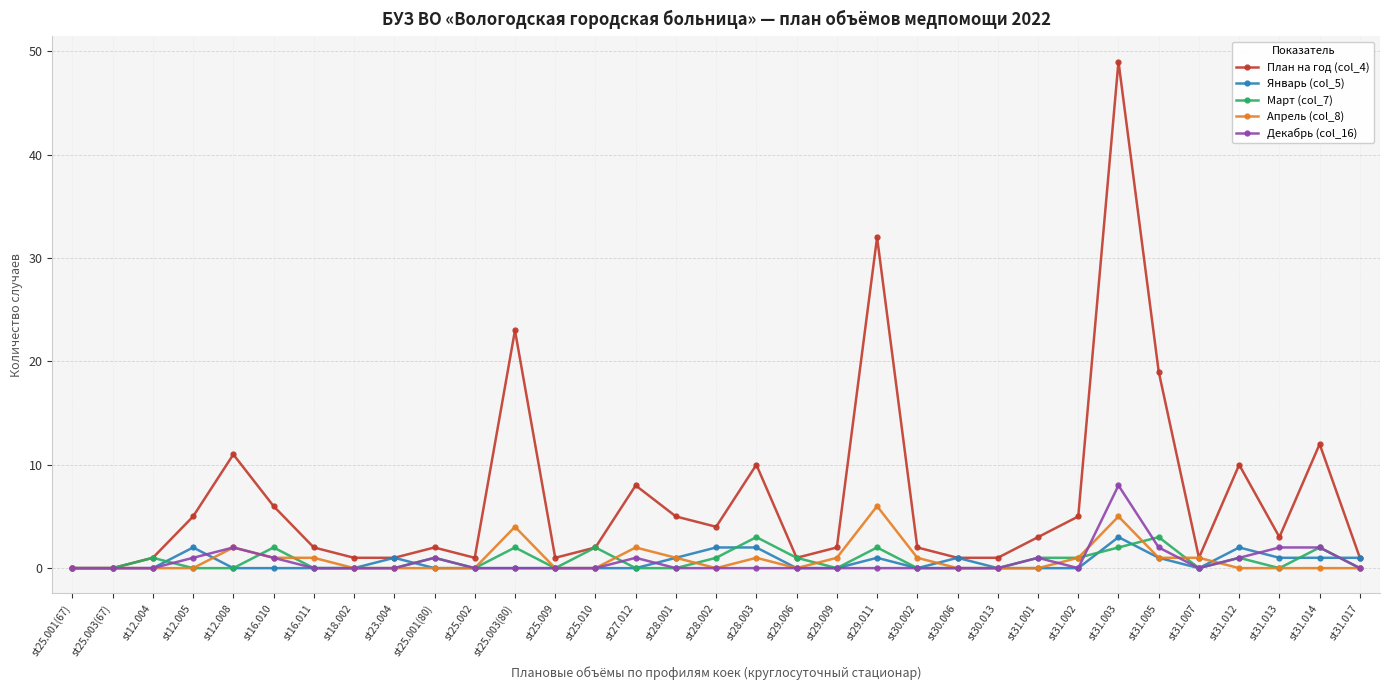

Reading right to left, extract all data points from this chart.

План на год (col_4): 1	12	3	10	1	19	49	5	3	1	1	2	32	2	1	10	4	5	8	2	1	23	1	2	1	1	2	6	11	5	1	0	0
Январь (col_5): 1	1	1	2	0	1	3	0	0	0	1	0	1	0	0	2	2	1	0	0	0	0	0	0	1	0	0	0	0	2	0	0	0
Март (col_7): 0	2	0	1	0	3	2	1	1	0	0	0	2	0	1	3	1	0	0	2	0	2	0	1	0	0	0	2	0	0	1	0	0
Апрель (col_8): 0	0	0	0	1	1	5	1	0	0	0	1	6	1	0	1	0	1	2	0	0	4	0	0	0	0	1	1	2	0	0	0	0
Декабрь (col_16): 0	2	2	1	0	2	8	0	1	0	0	0	0	0	0	0	0	0	1	0	0	0	0	1	0	0	0	1	2	1	0	0	0